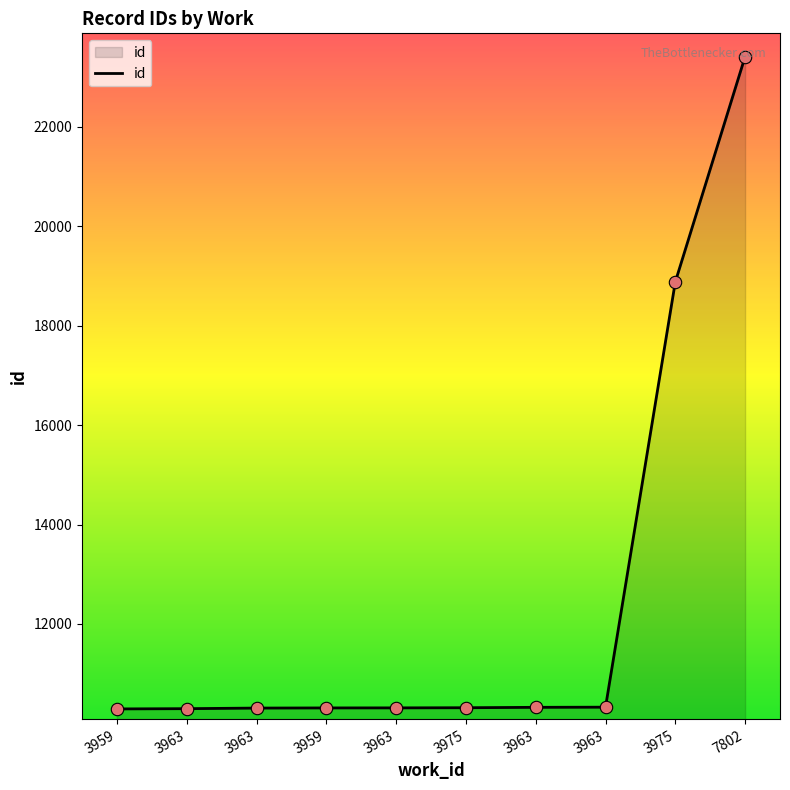

Which has a higher value, 3963 or 3963?

3963